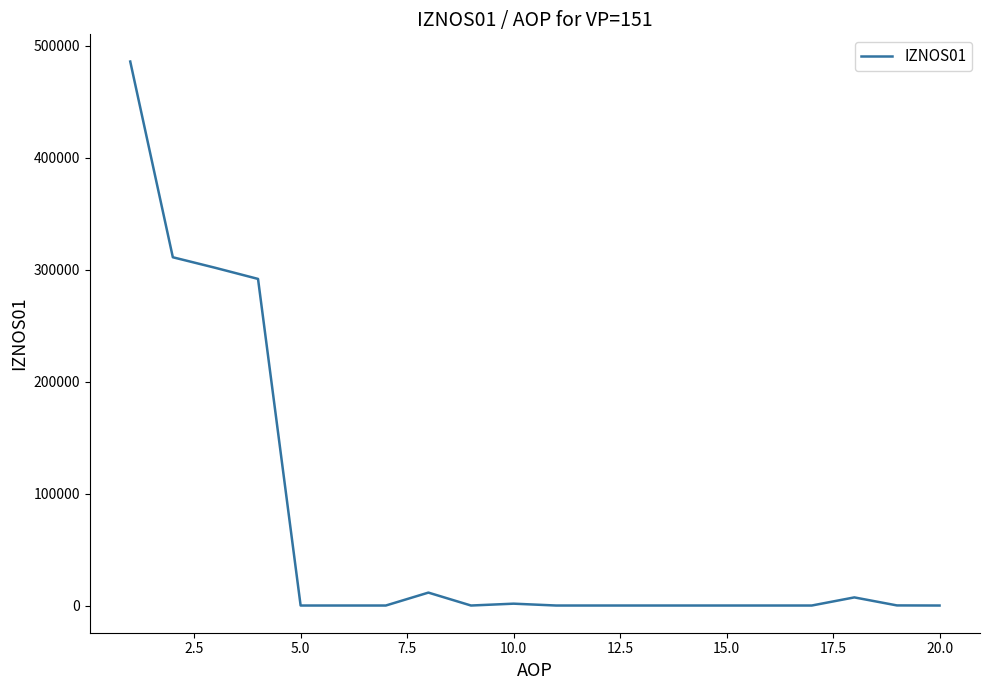

What is the difference between the maximum and minimum values?

486101.3